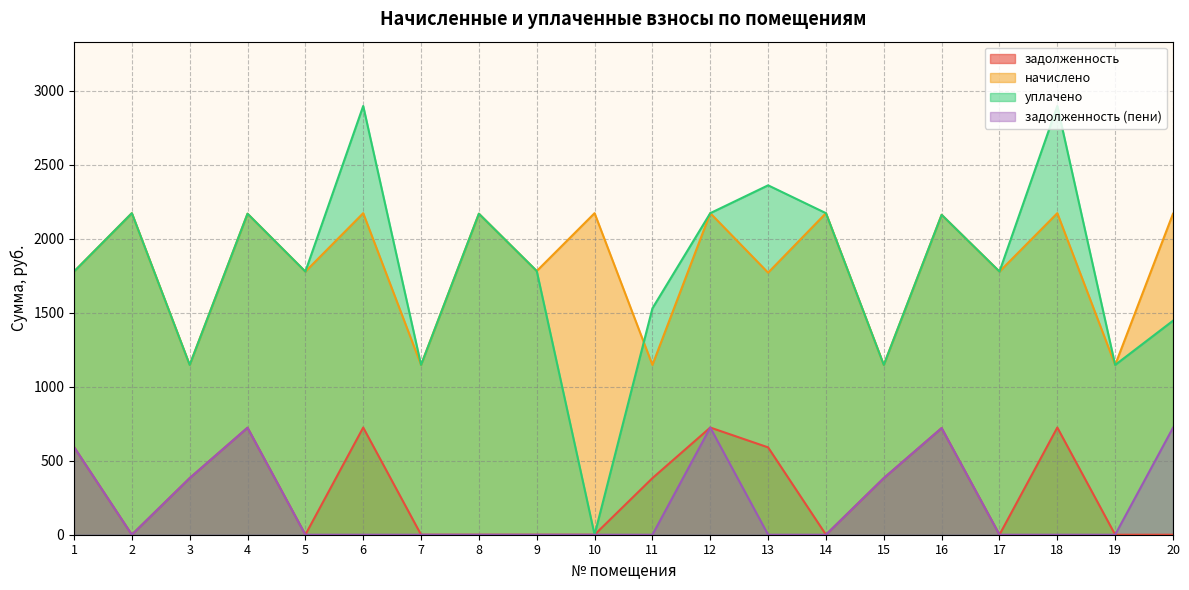

What is the difference between the maximum and minimum values in the задолженность (пени) series?

723.9